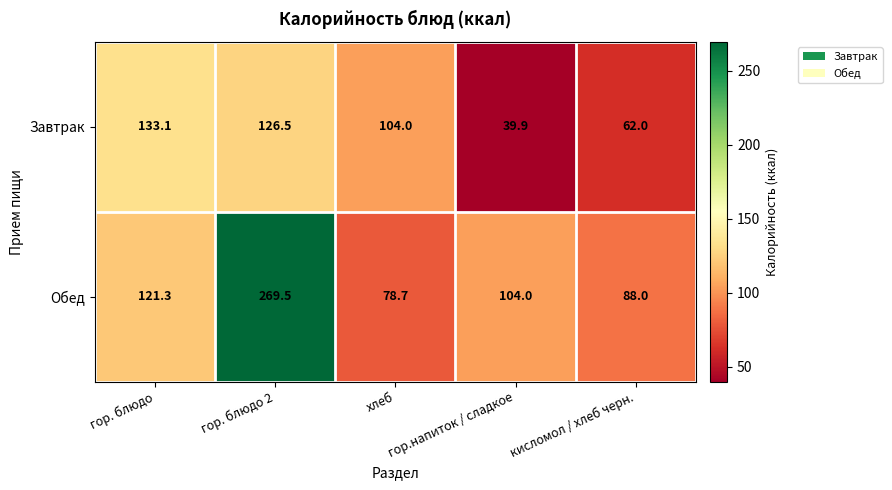

What is the difference between the highest and lowest values at кисломол / хлеб черн.?

26.0